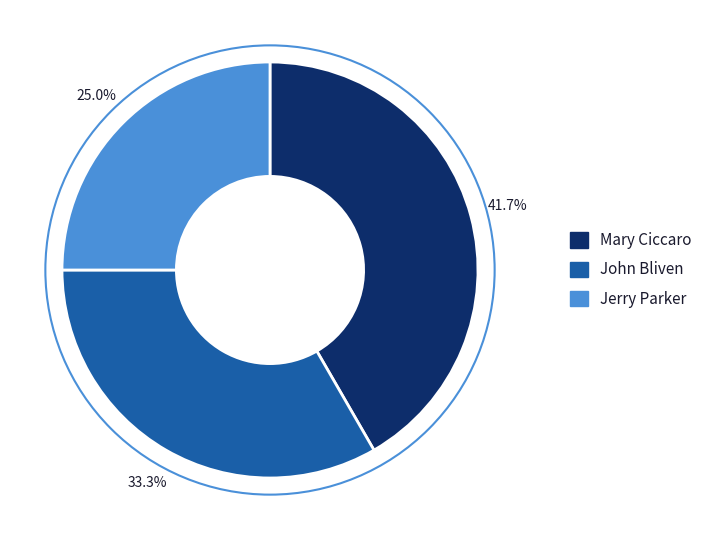

Which has a higher value, John Bliven or Mary Ciccaro?

Mary Ciccaro